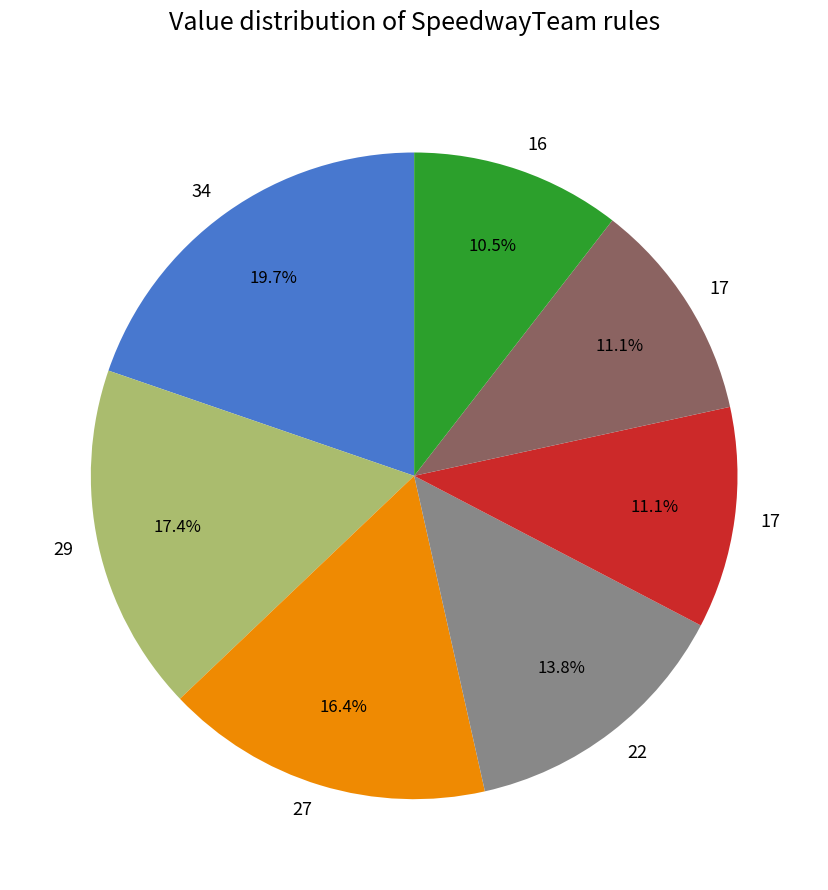

Is there a majority slice in this chart?

No